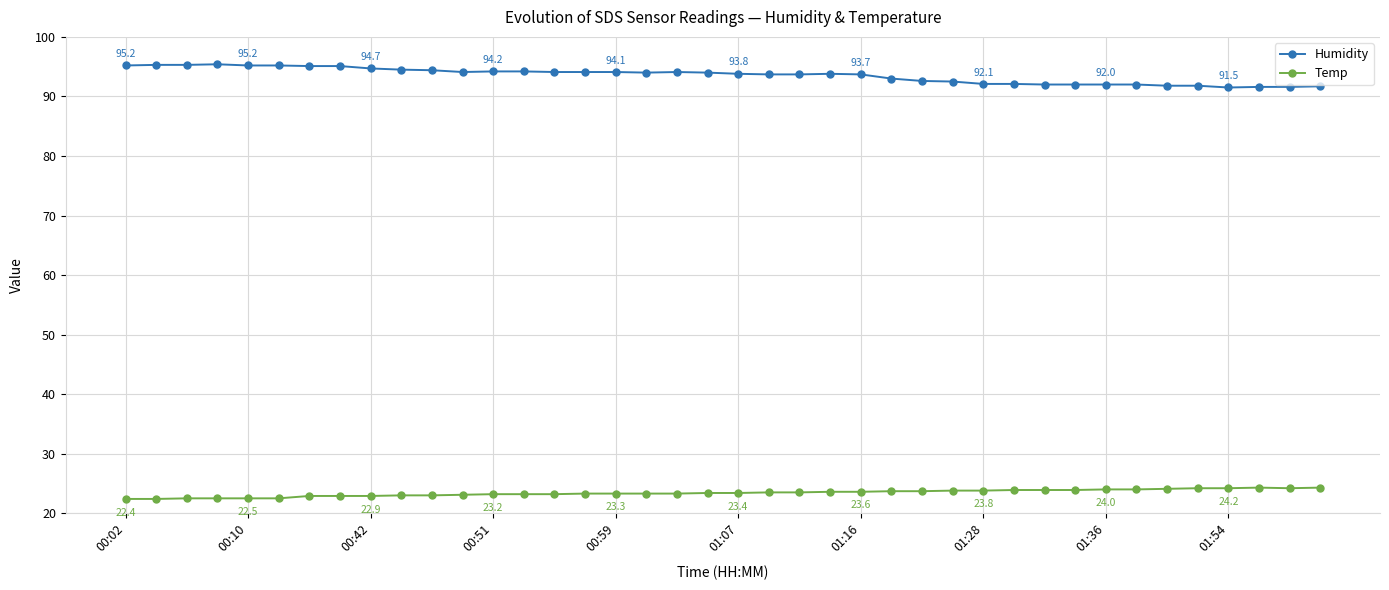

At how many categories does at least one series exceed 58?

40